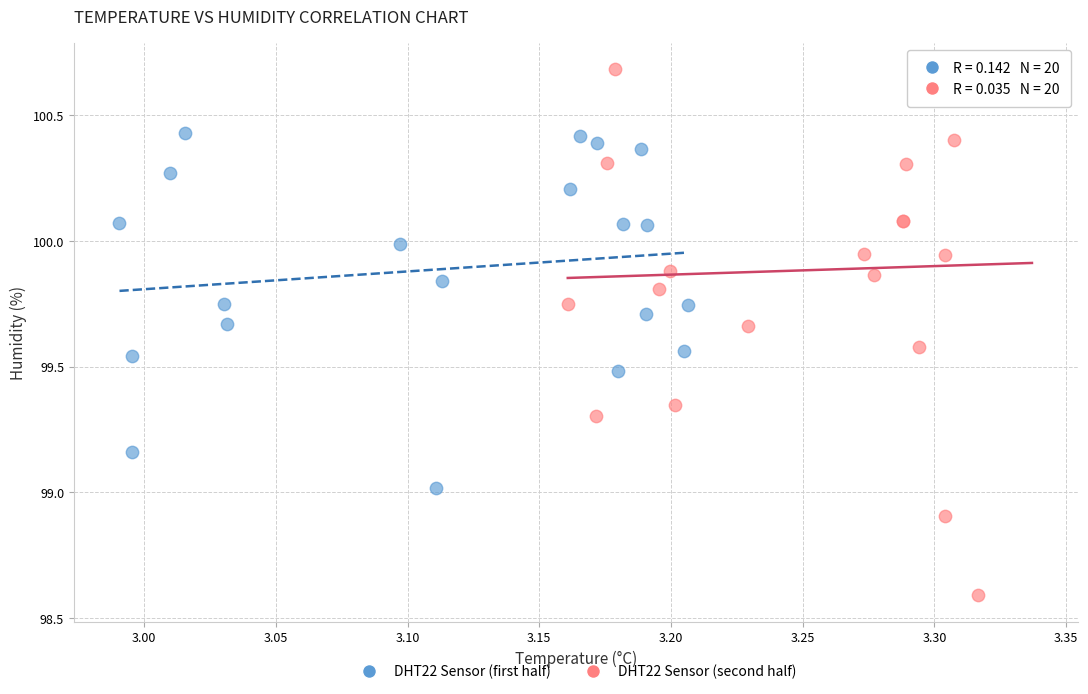

Which series contains the highest Y value?

DHT22 Sensor (second half)